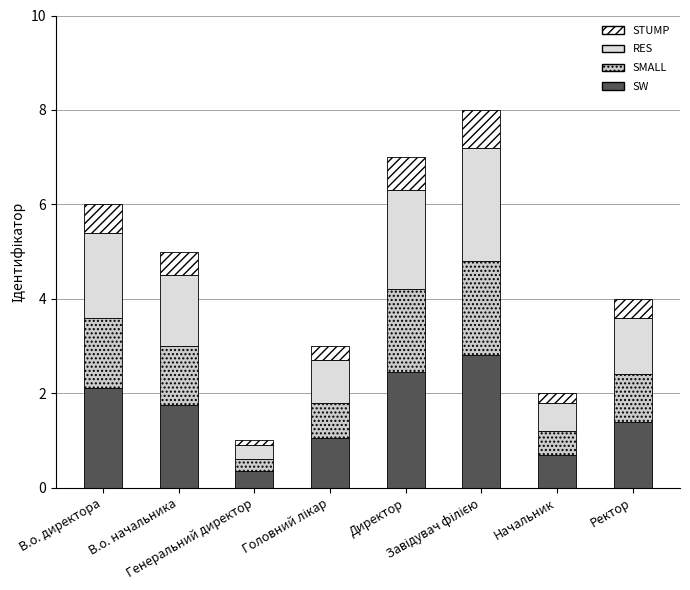

The SW series shows 2.3 at Ректор. True or false?

False